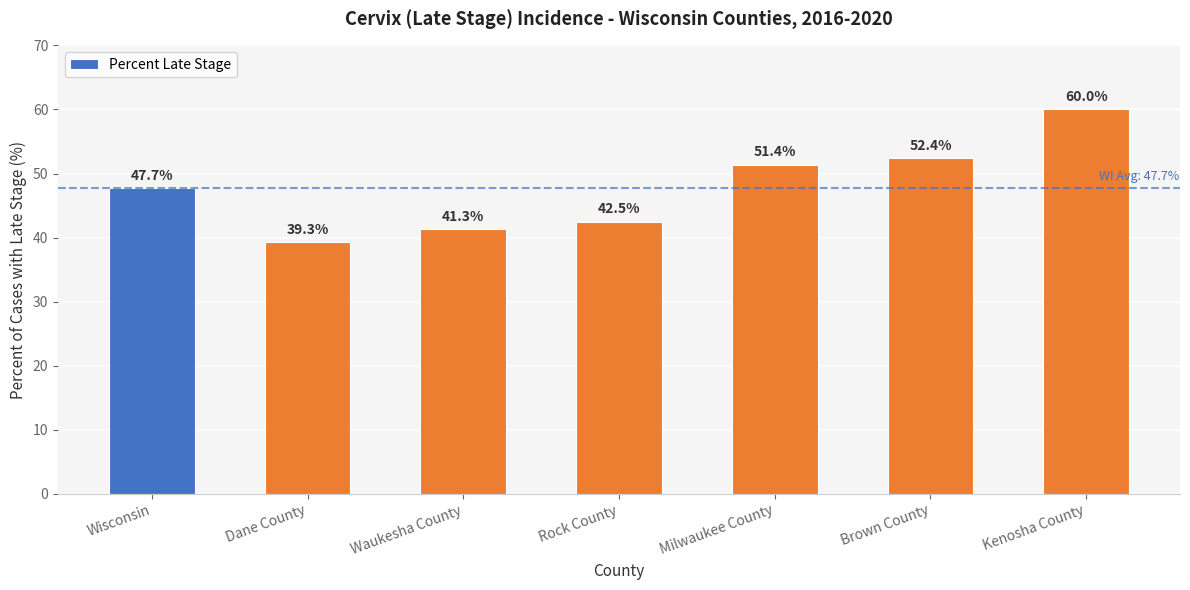

How many data points does each series have?

7